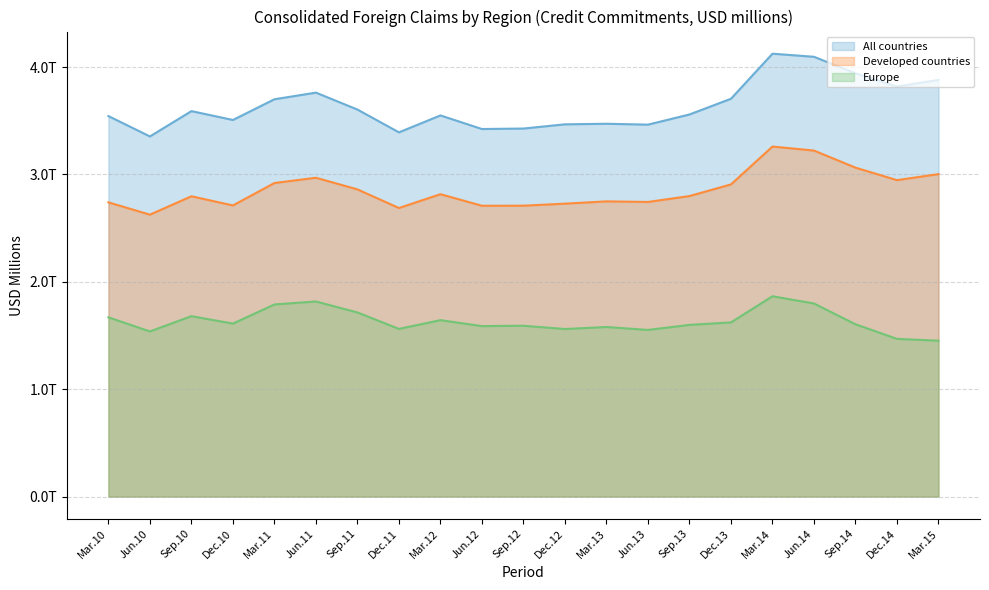

True or false: All countries and Developed countries intersect in this chart.

False